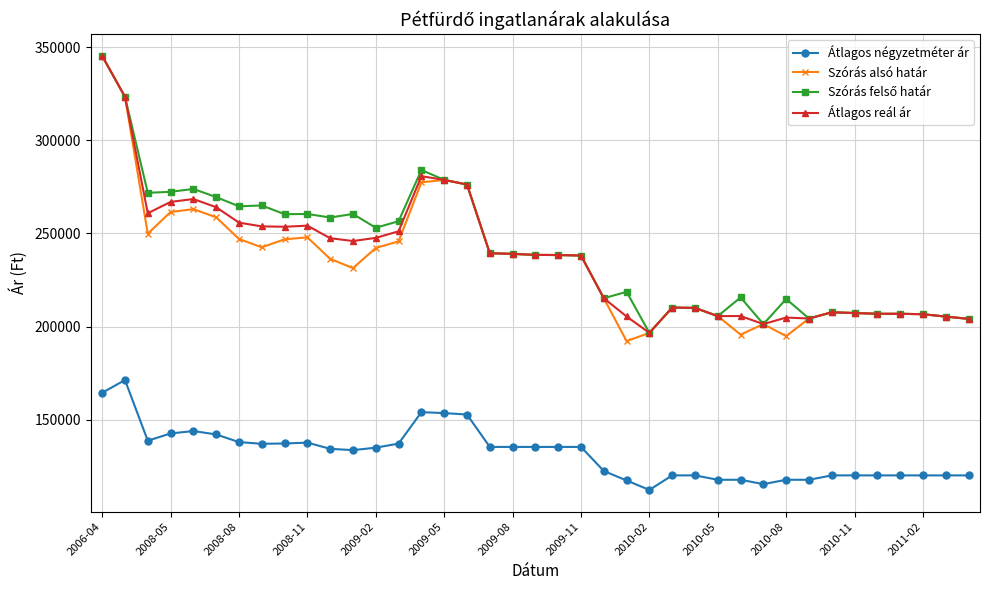

What is the value of the Átlagos négyzetméter ár point at the 14th from the left?

137076